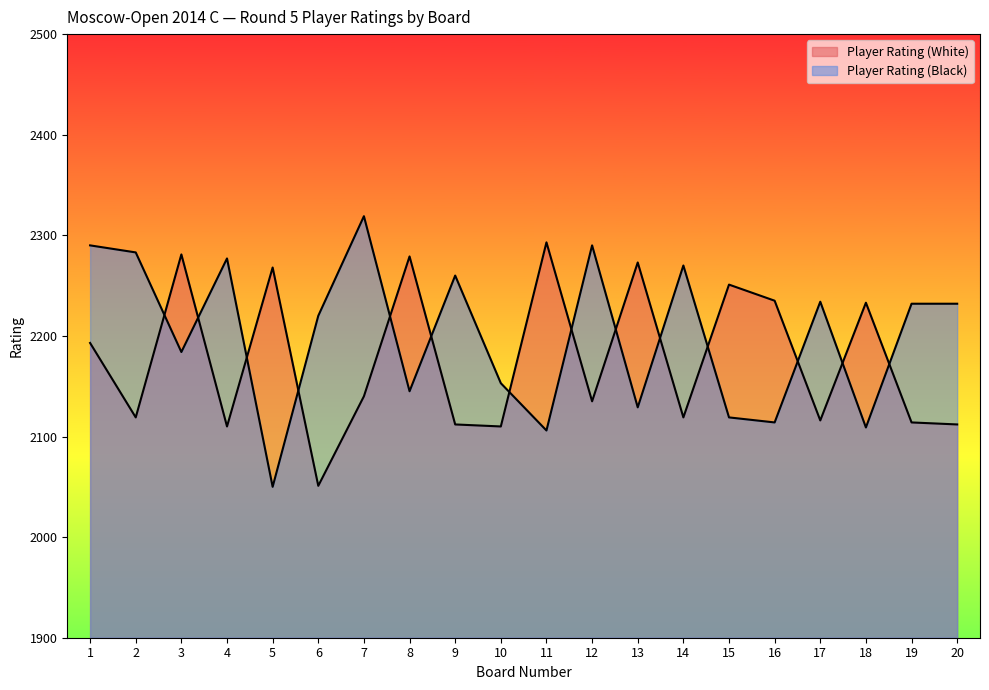

List the series in order of their overall mean, lowest first.

Player Rating (White), Player Rating (Black)